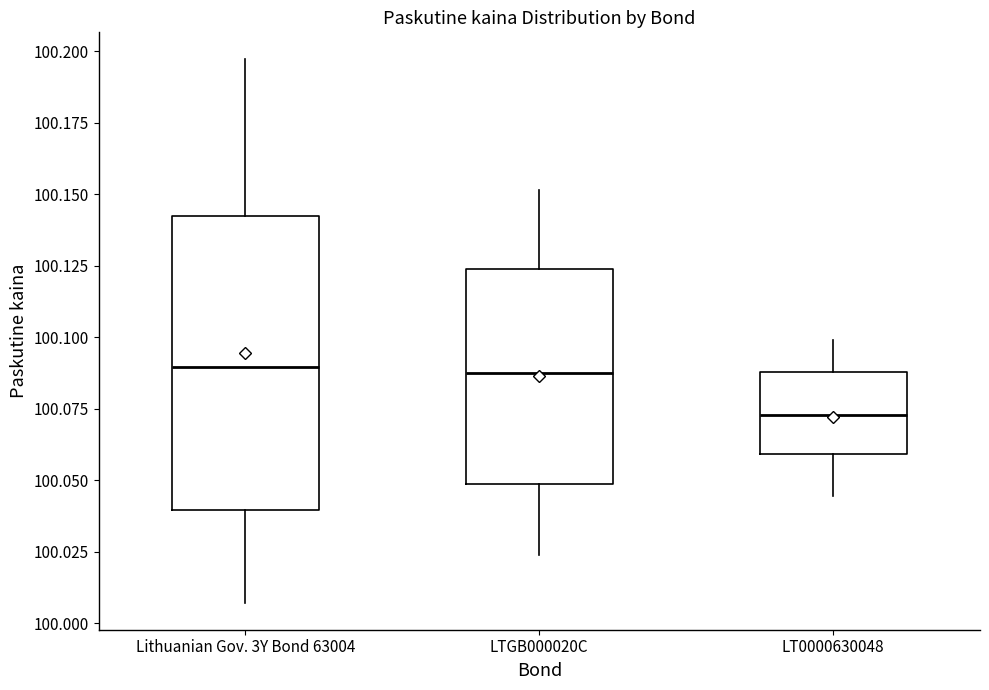

Reading left to right, read every box against the y-axis: the position of its median line, the range the box covers, and the ends of its whiskers. The values are not printed on the chart, so give them approximately, as read against the axis.

Lithuanian Gov. 3Y Bond 63004: median 100.090, box 100.040 to 100.140, whiskers 100.005 to 100.195
LTGB000020C: median 100.090, box 100.050 to 100.125, whiskers 100.025 to 100.150
LT0000630048: median 100.075, box 100.060 to 100.090, whiskers 100.045 to 100.100